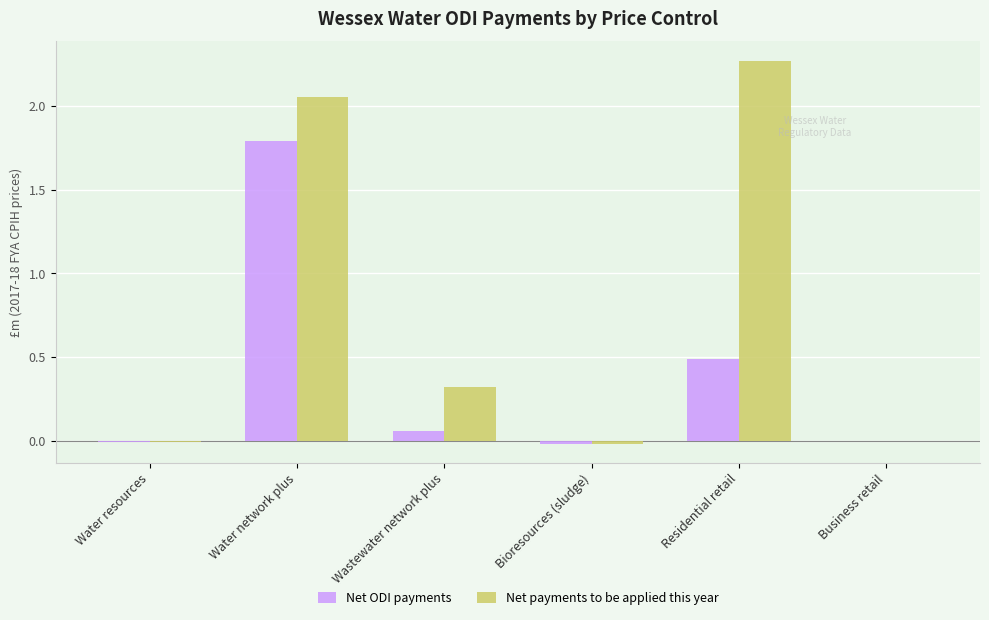

The value of Net ODI payments at Residential retail is 0.5. True or false?

True